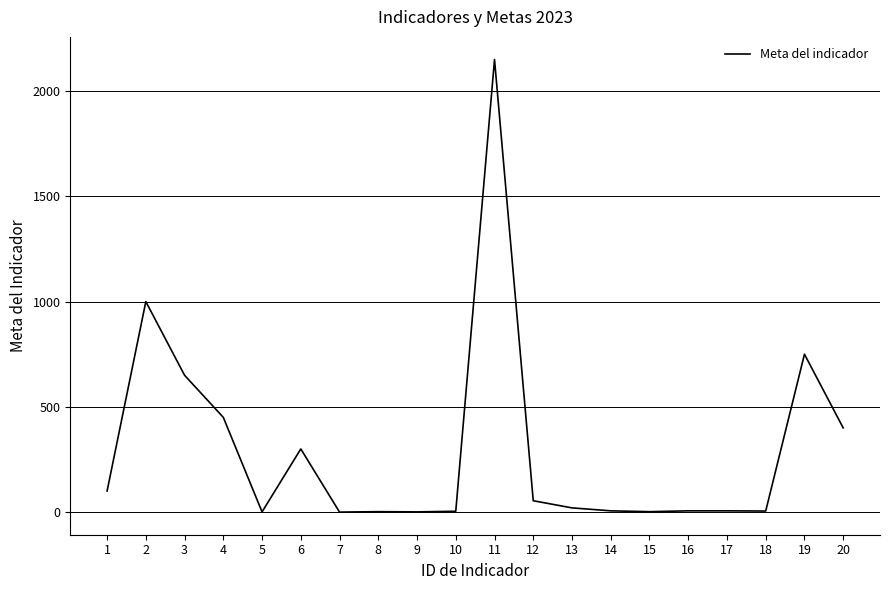

At which label is the value closest to 1075?

2